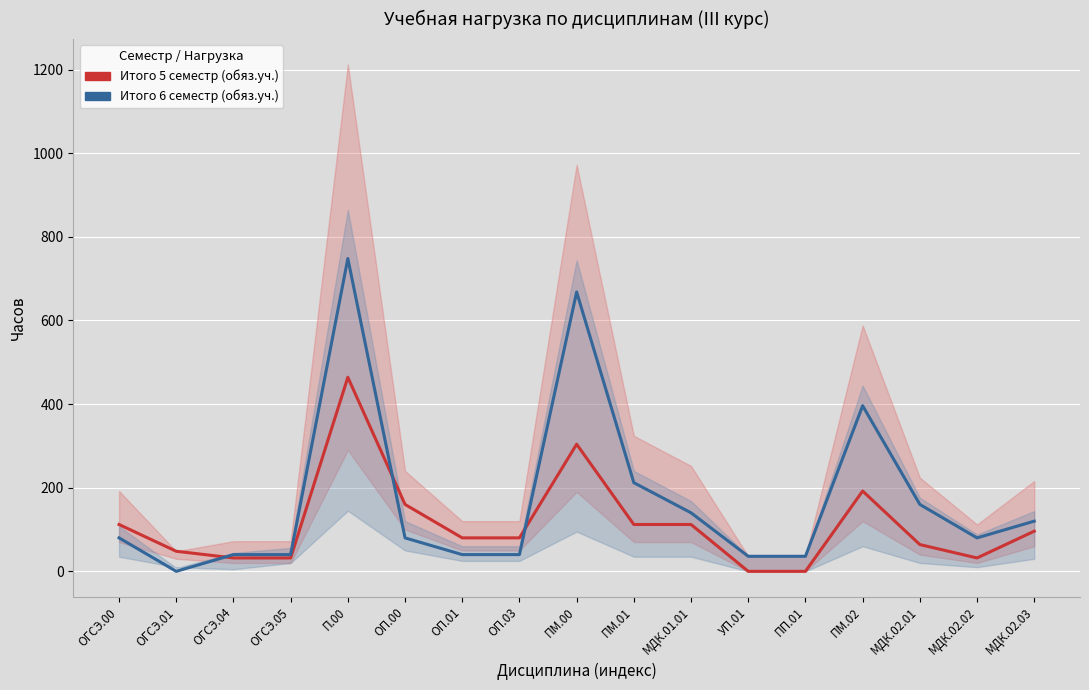

What is the difference between the Итого 6 семестр (обяз.уч.) values at ОГСЭ.01 and ПМ.01?

212